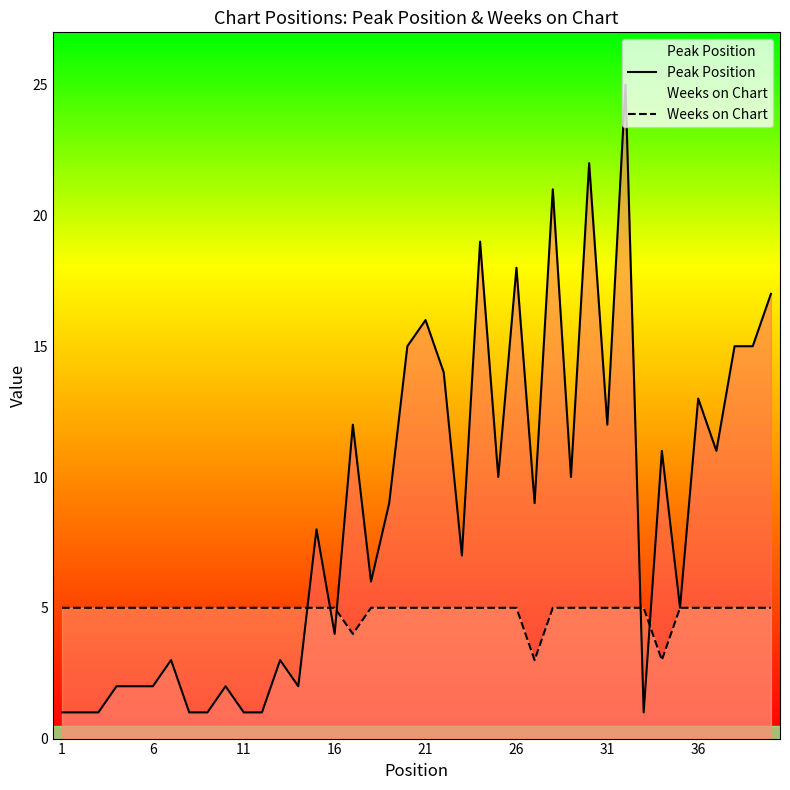

What is the total value across all series at 16?

9